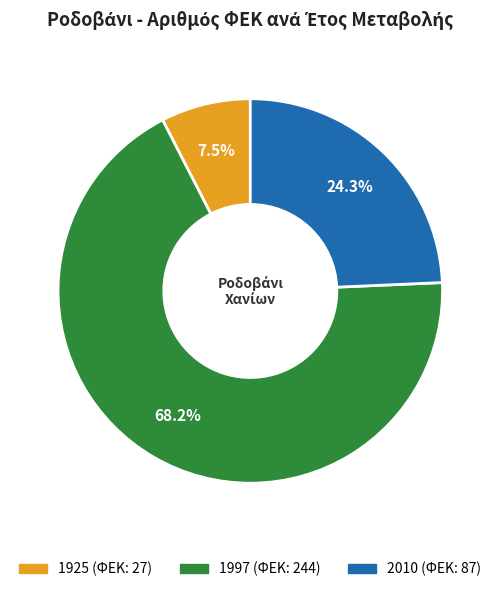

Count the number of slices in the pie.

3